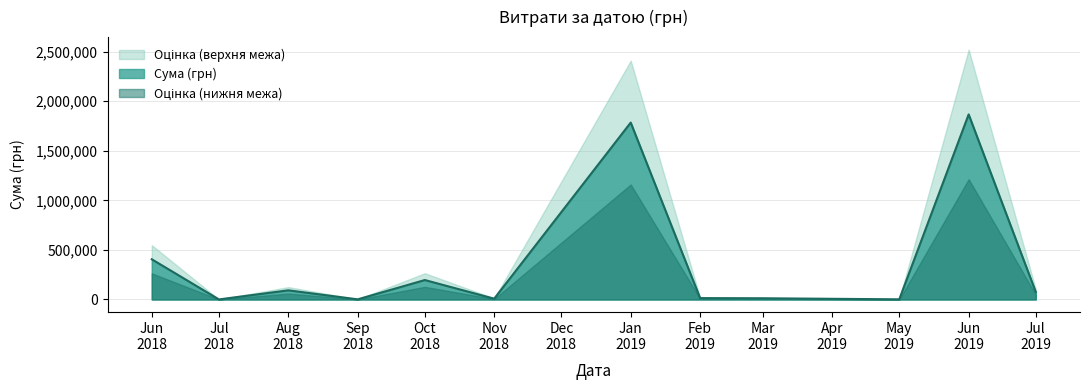

What is the value of the 9th point from the left?

2998.8